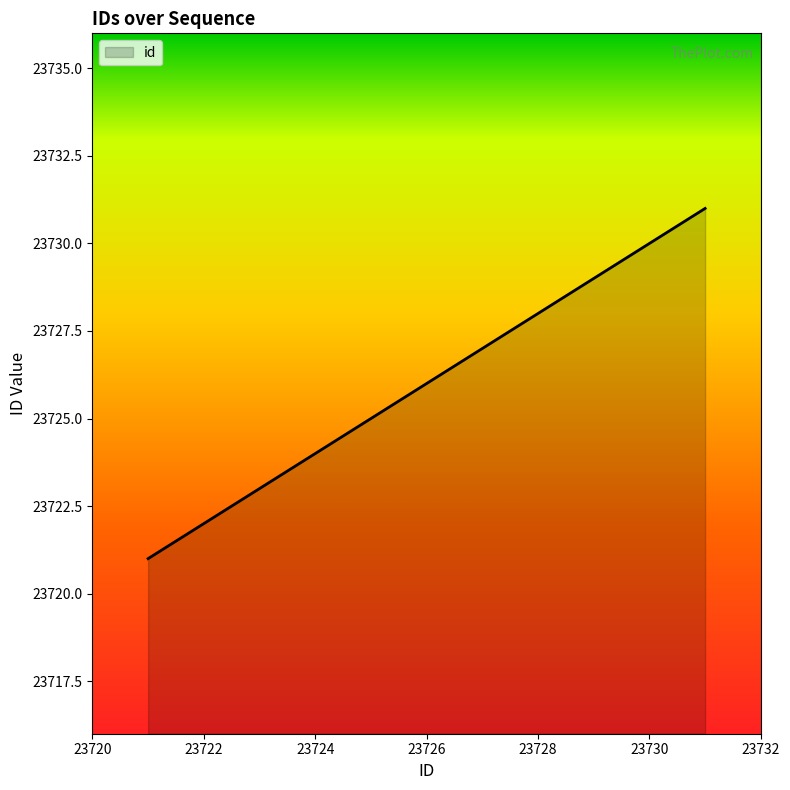

What is the difference between the maximum and second lowest values?

9